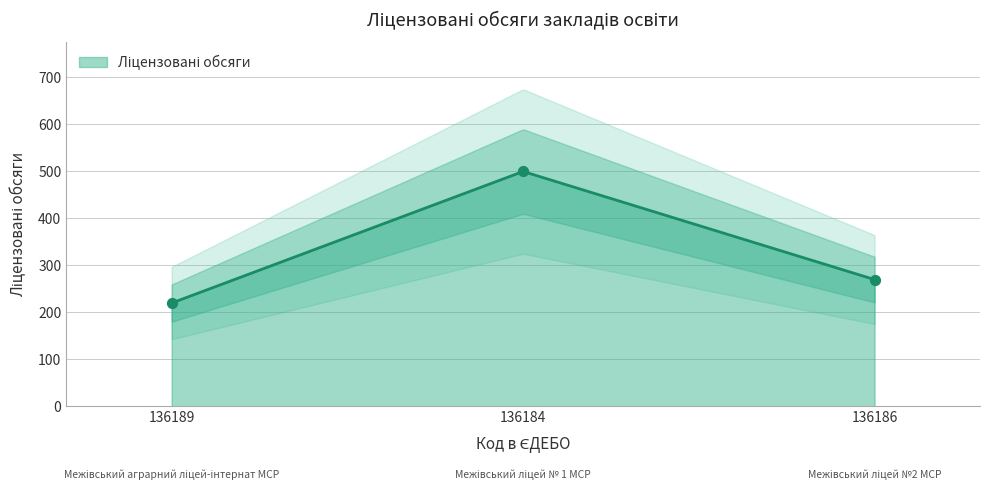

What is the ratio of the value at 136184 to the value at 136186?

1.9